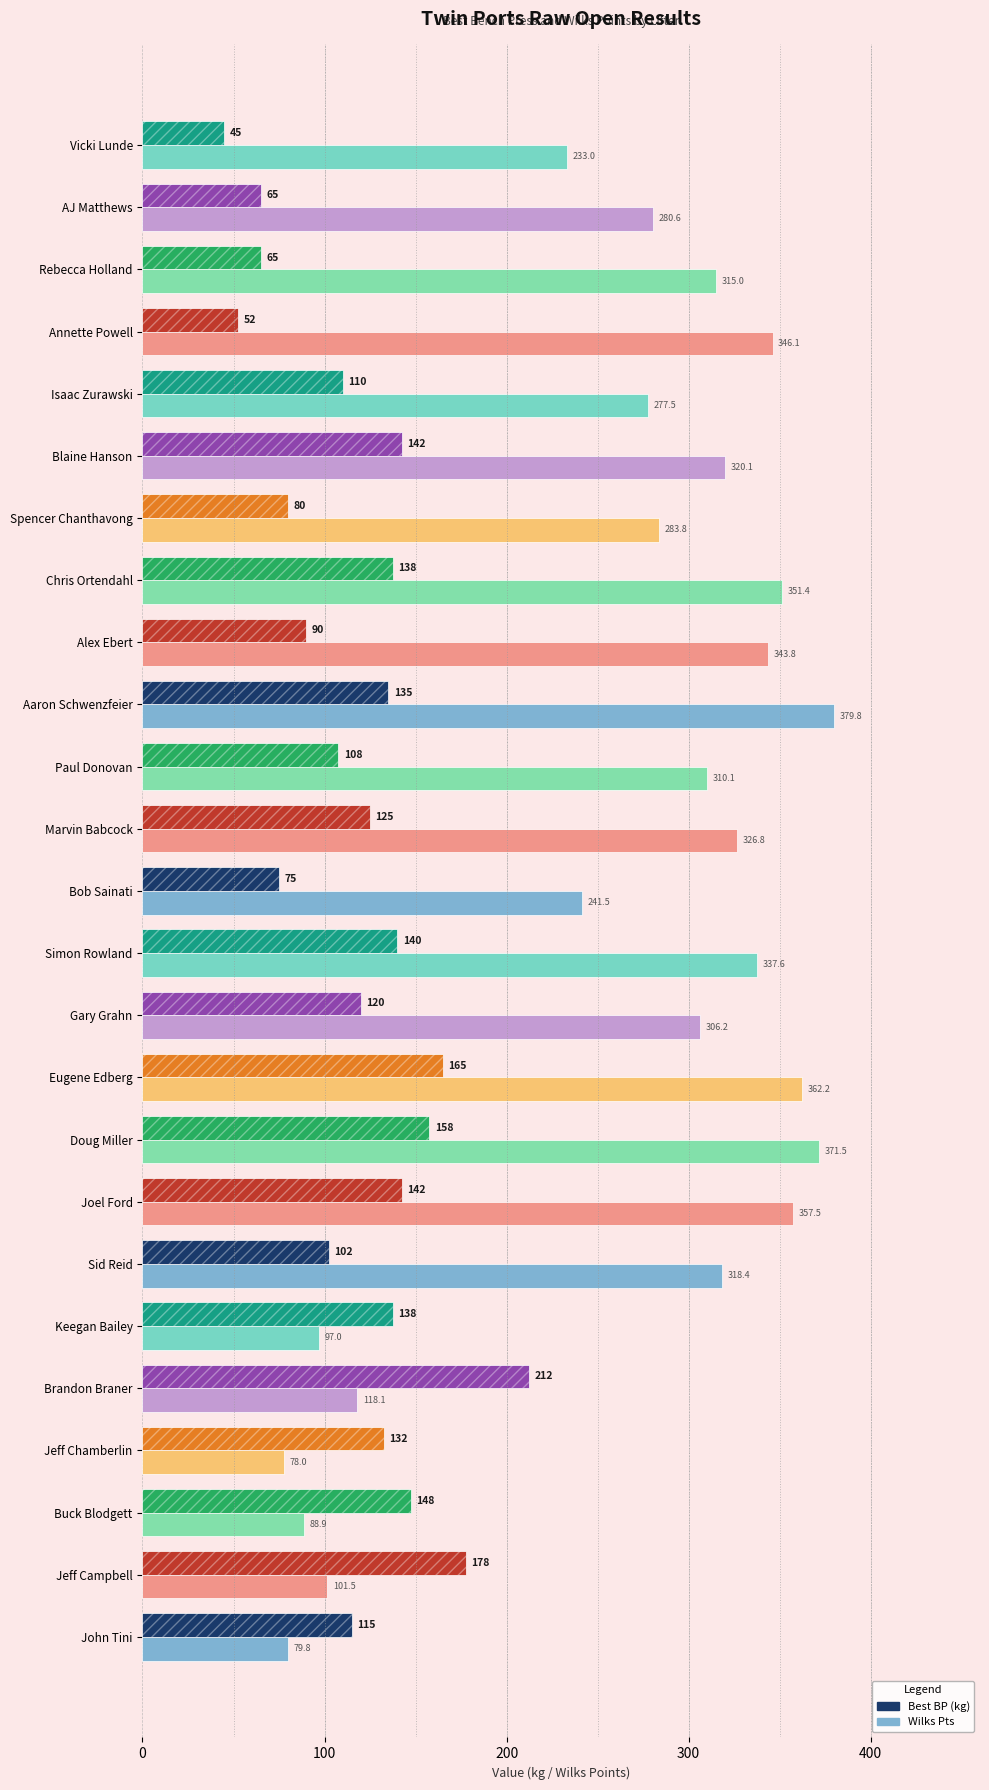

How many data points in Best BP are above 125?

12